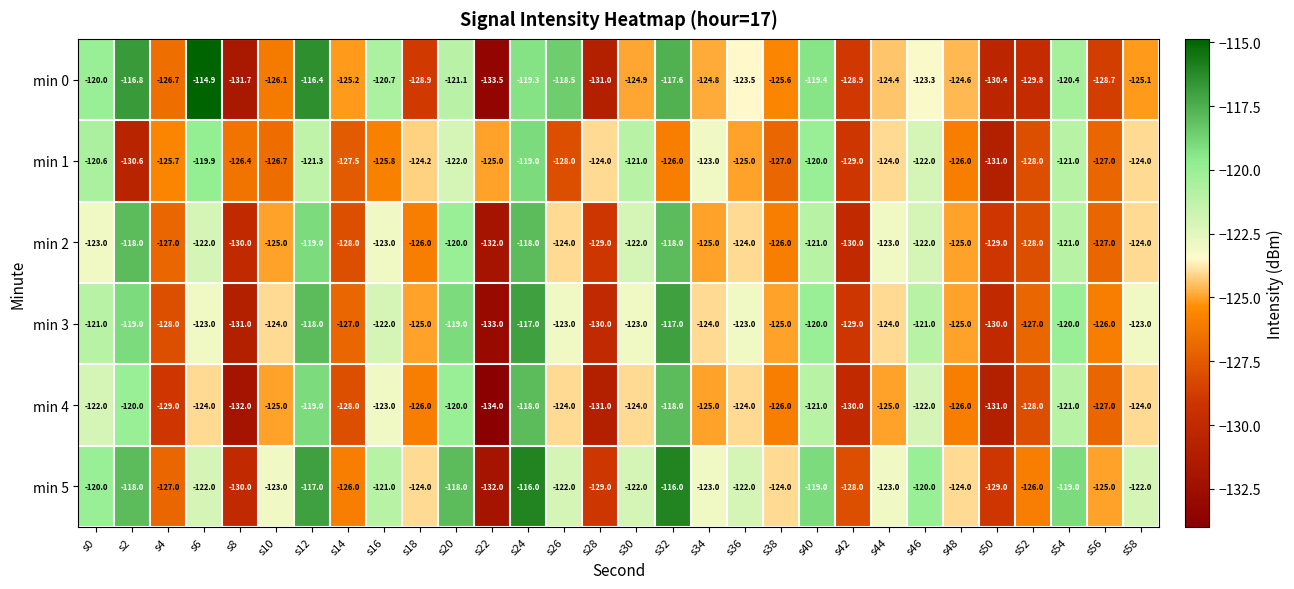

What is the difference between the maximum and minimum values in the min 0 series?

18.6